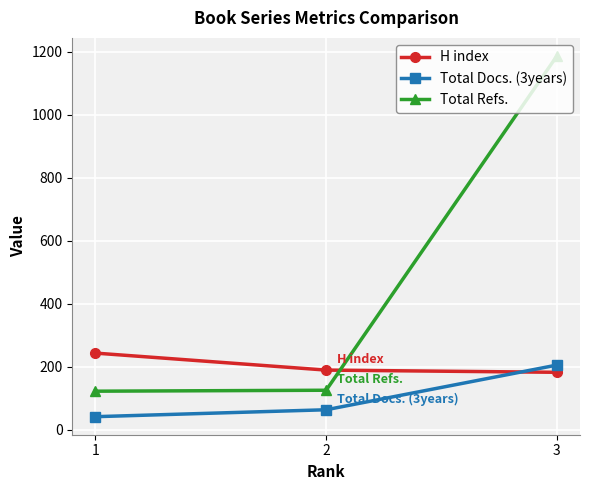

Rank the series at 2 from highest to lowest value.

H index, Total Refs., Total Docs. (3years)